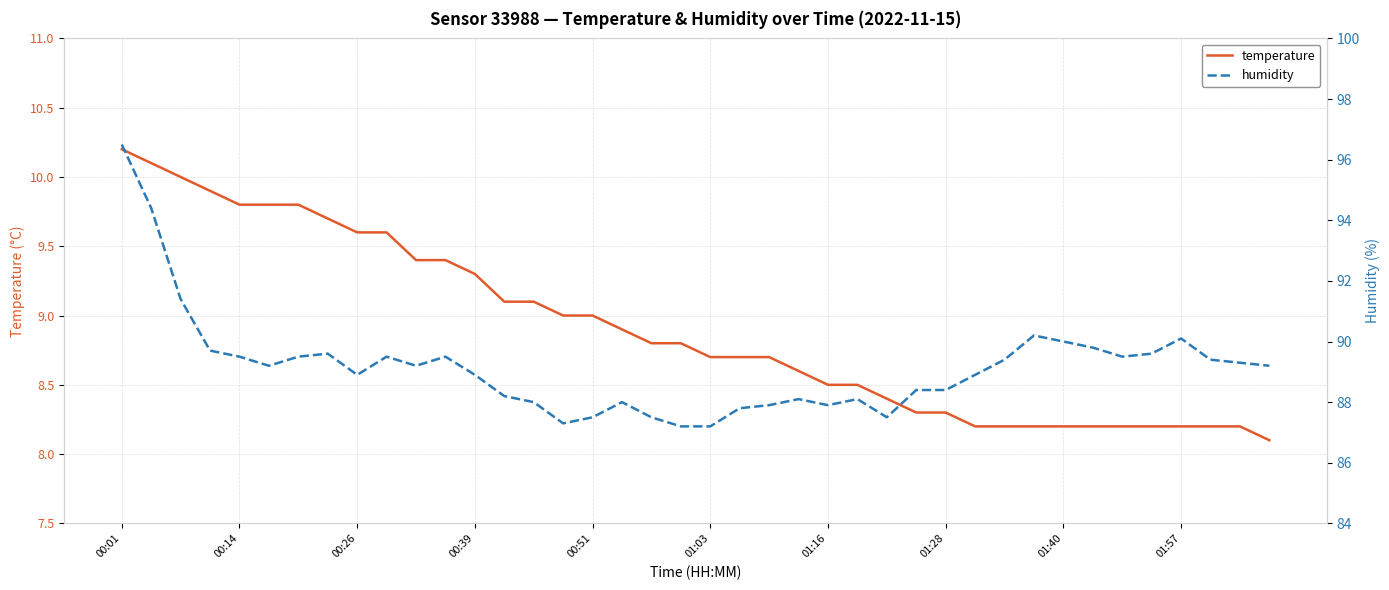

Is this an area chart (filled region under the line)?

No